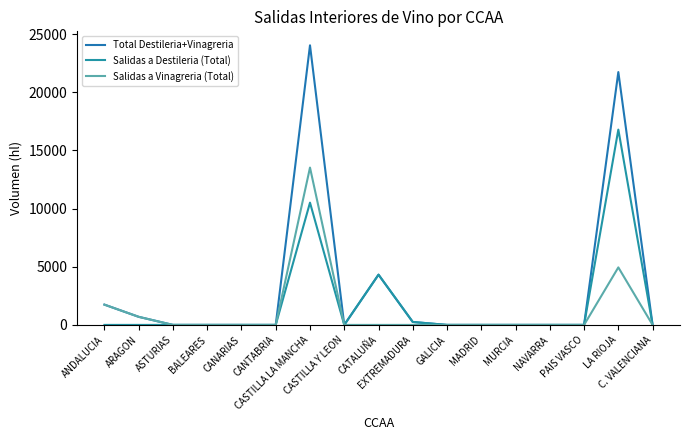

Reading left to right, extract all data points from this chart.

Total Destileria+Vinagreria: ANDALUCIA=1744	ARAGON=695	ASTURIAS=0	BALEARES=0	CANARIAS=0	CANTABRIA=0	CASTILLA LA MANCHA=24041	CASTILLA Y LEON=0	CATALUÑA=4319	EXTREMADURA=252	GALICIA=0	MADRID=0	MURCIA=0	NAVARRA=0	PAIS VASCO=0	LA RIOJA=21740	C. VALENCIANA=0
Salidas a Destileria (Total): ANDALUCIA=0	ARAGON=0	ASTURIAS=0	BALEARES=0	CANARIAS=0	CANTABRIA=0	CASTILLA LA MANCHA=10513	CASTILLA Y LEON=0	CATALUÑA=4319	EXTREMADURA=252	GALICIA=0	MADRID=0	MURCIA=0	NAVARRA=0	PAIS VASCO=0	LA RIOJA=16794	C. VALENCIANA=0
Salidas a Vinagreria (Total): ANDALUCIA=1744	ARAGON=695	ASTURIAS=0	BALEARES=0	CANARIAS=0	CANTABRIA=0	CASTILLA LA MANCHA=13528	CASTILLA Y LEON=0	CATALUÑA=0	EXTREMADURA=0	GALICIA=0	MADRID=0	MURCIA=0	NAVARRA=0	PAIS VASCO=0	LA RIOJA=4946	C. VALENCIANA=0